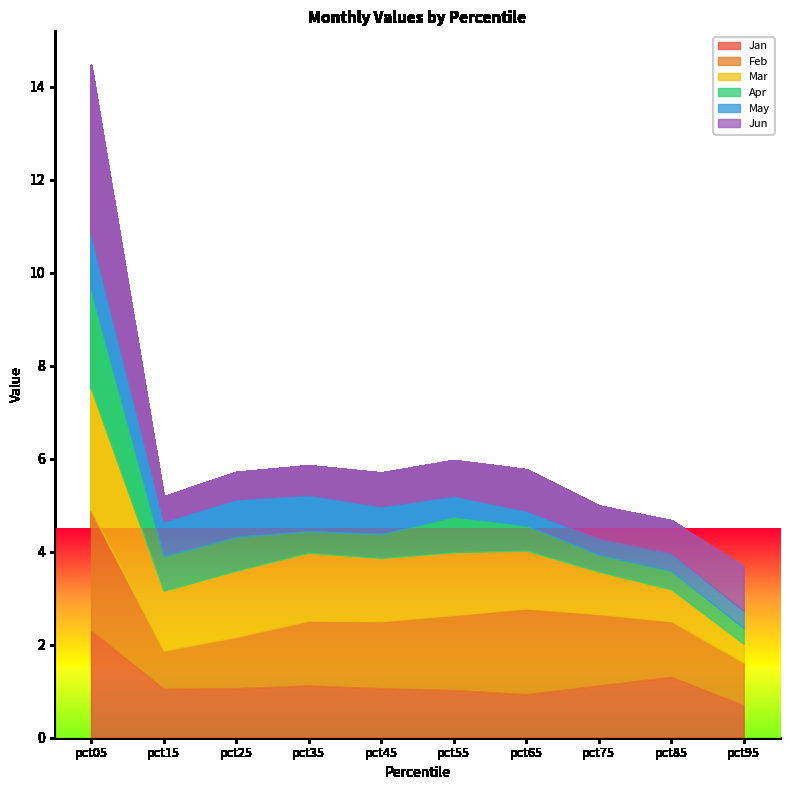

At which label does Mar first exceed 1?

pct05